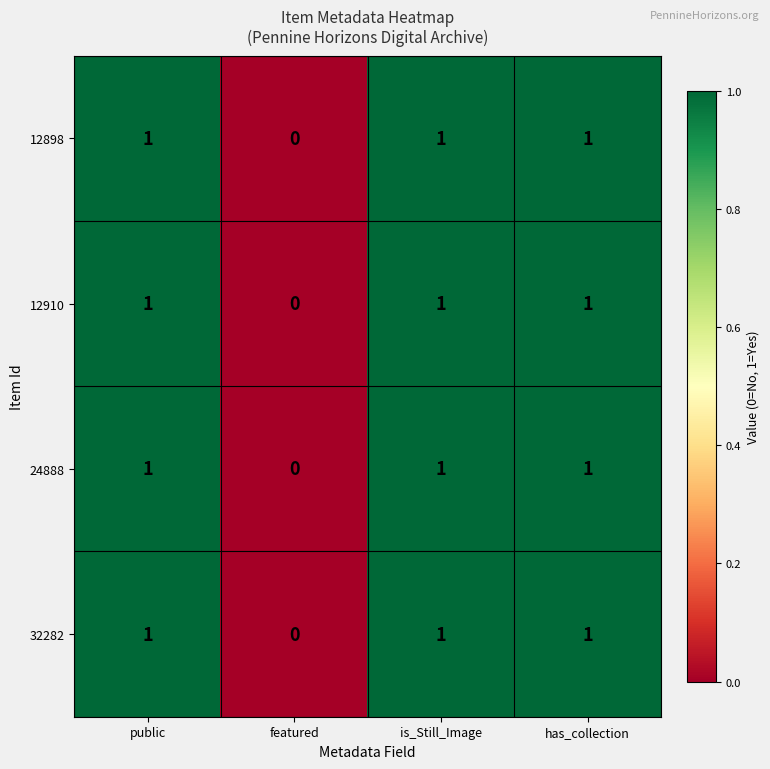

What is the total value across all series at public?

4